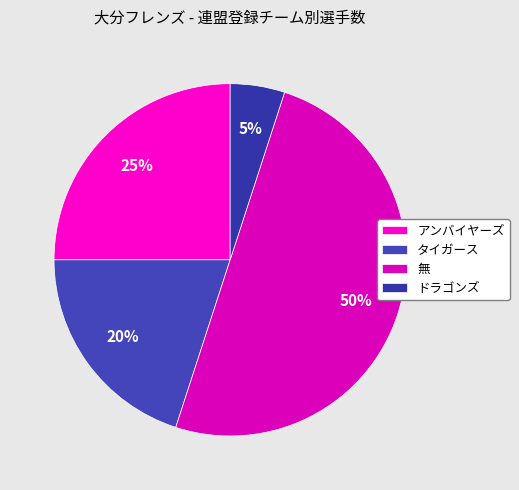

How many slices are in this pie chart?

4